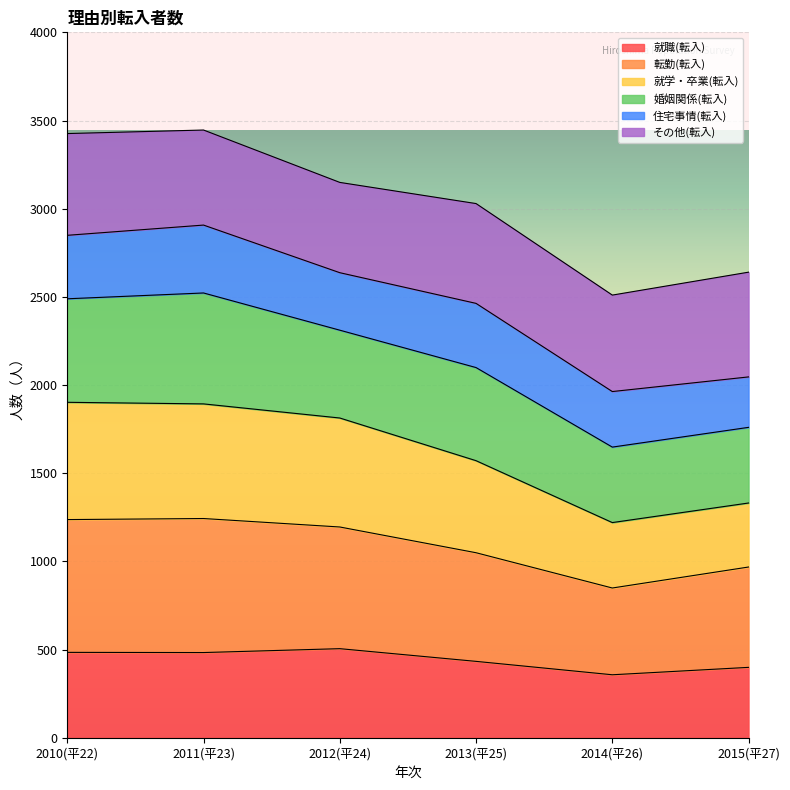

What is the maximum value for 就職(転入)?

505